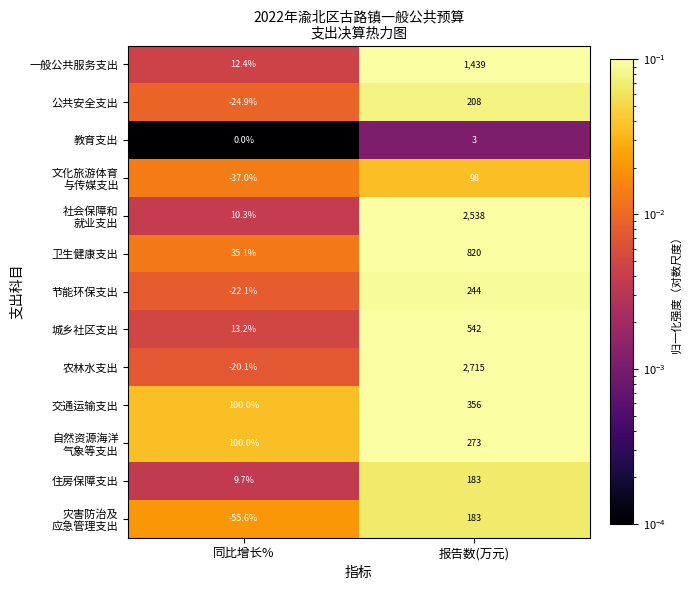

Which series has the widest spread of values?

农林水支出